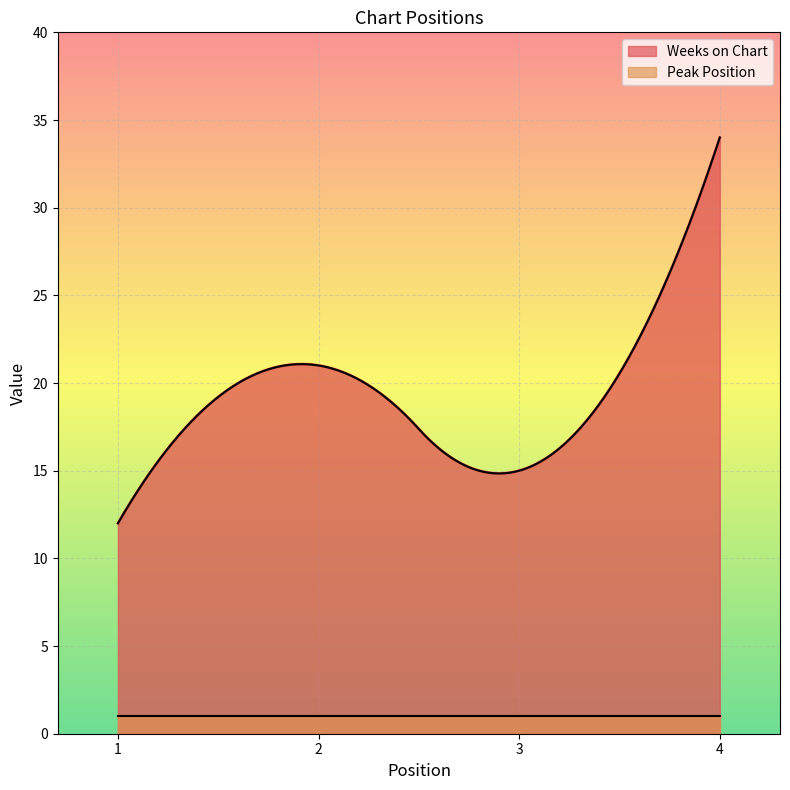

What is the sum of all Peak Position values?

4